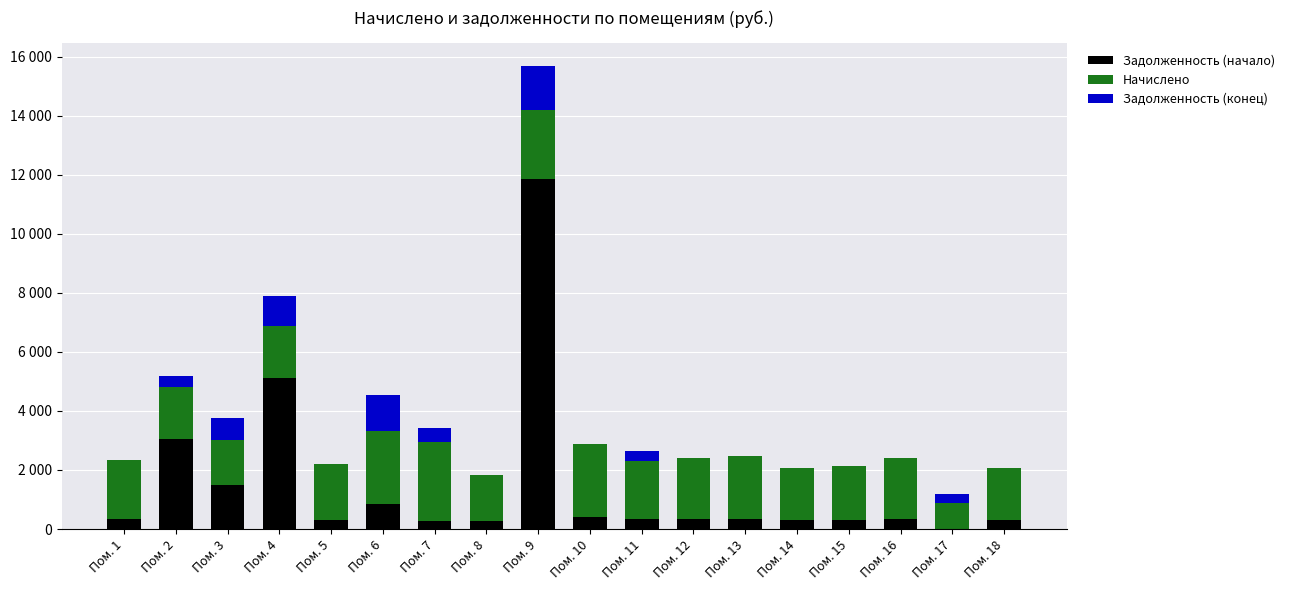

What is the maximum value shown in the chart?

11878.4